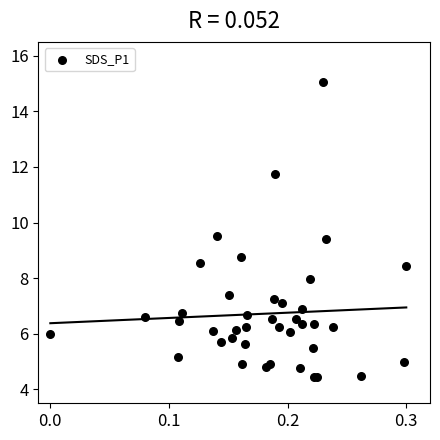

What Y value in the scatter plot is closest to 9?

8.8